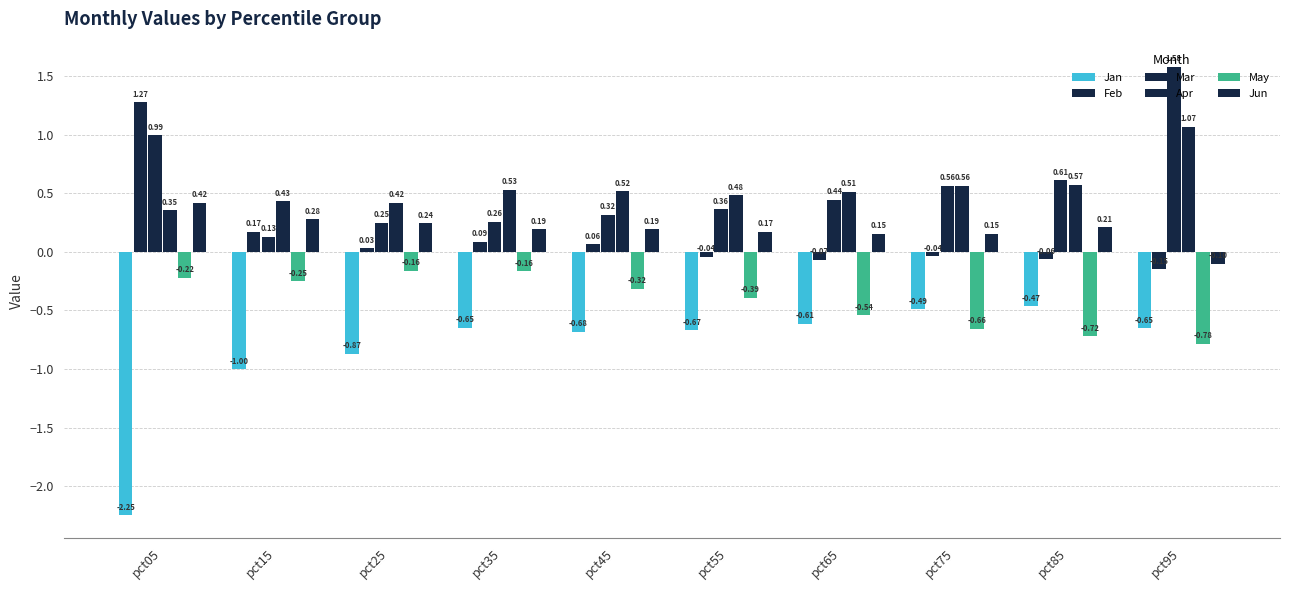

Reading right to left, what are all the values shown in this chart?

Jan: -0.7	-0.5	-0.5	-0.6	-0.7	-0.7	-0.6	-0.9	-1.0	-2.2
Feb: -0.1	-0.1	-0.0	-0.1	-0.0	0.1	0.1	0.0	0.2	1.3
Mar: 1.6	0.6	0.6	0.4	0.4	0.3	0.3	0.2	0.1	1.0
Apr: 1.1	0.6	0.6	0.5	0.5	0.5	0.5	0.4	0.4	0.4
May: -0.8	-0.7	-0.7	-0.5	-0.4	-0.3	-0.2	-0.2	-0.3	-0.2
Jun: -0.1	0.2	0.2	0.2	0.2	0.2	0.2	0.2	0.3	0.4